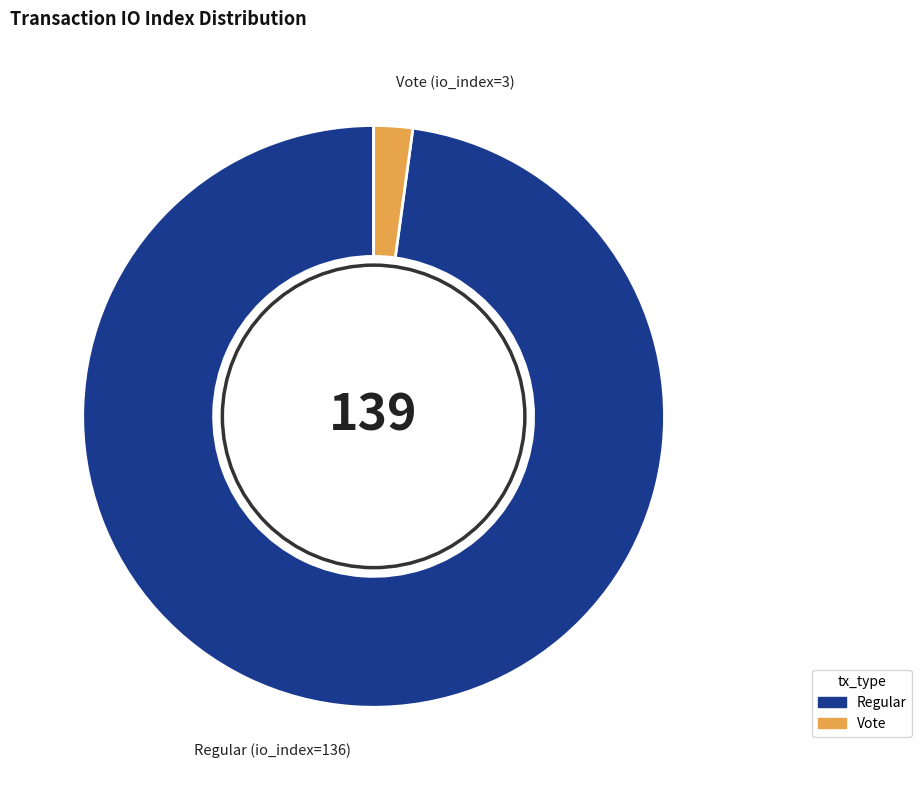

Does any single category account for the majority?

Yes